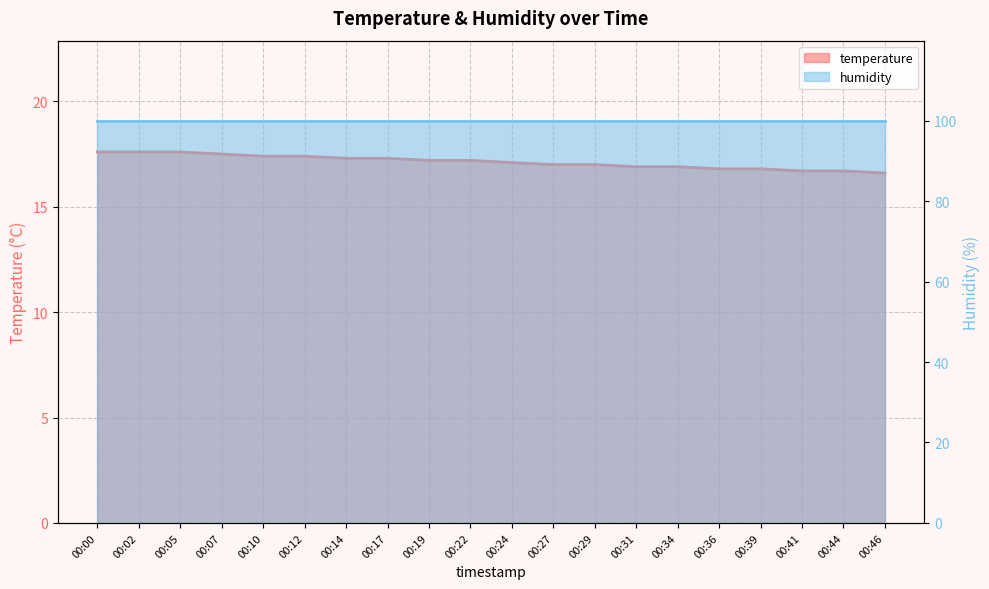

What is the smallest value displayed?

16.6